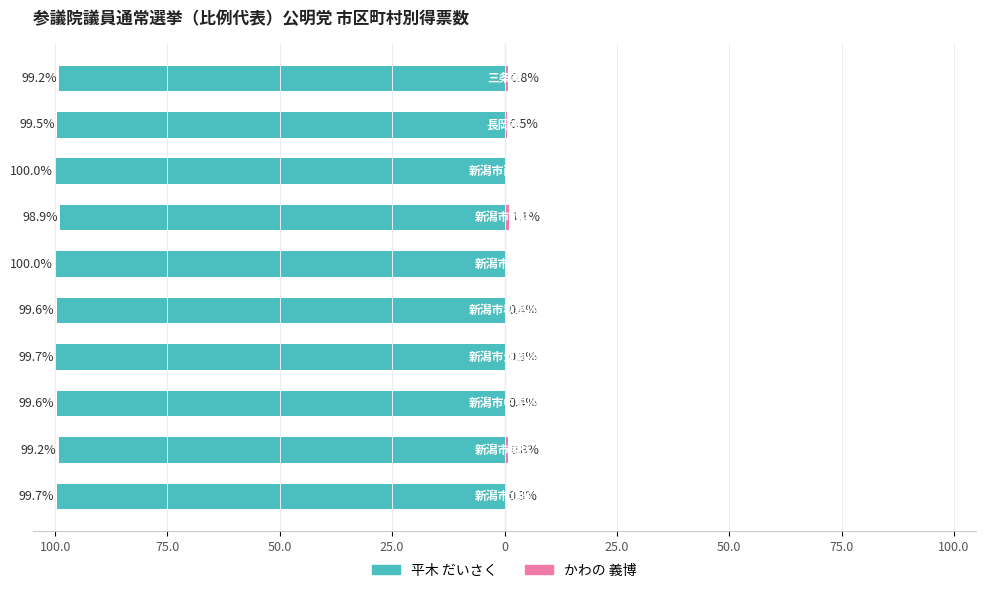

Is the value of かわの 義博 at 0 greater than the value of 平木 だいさく at 25.0?

Yes